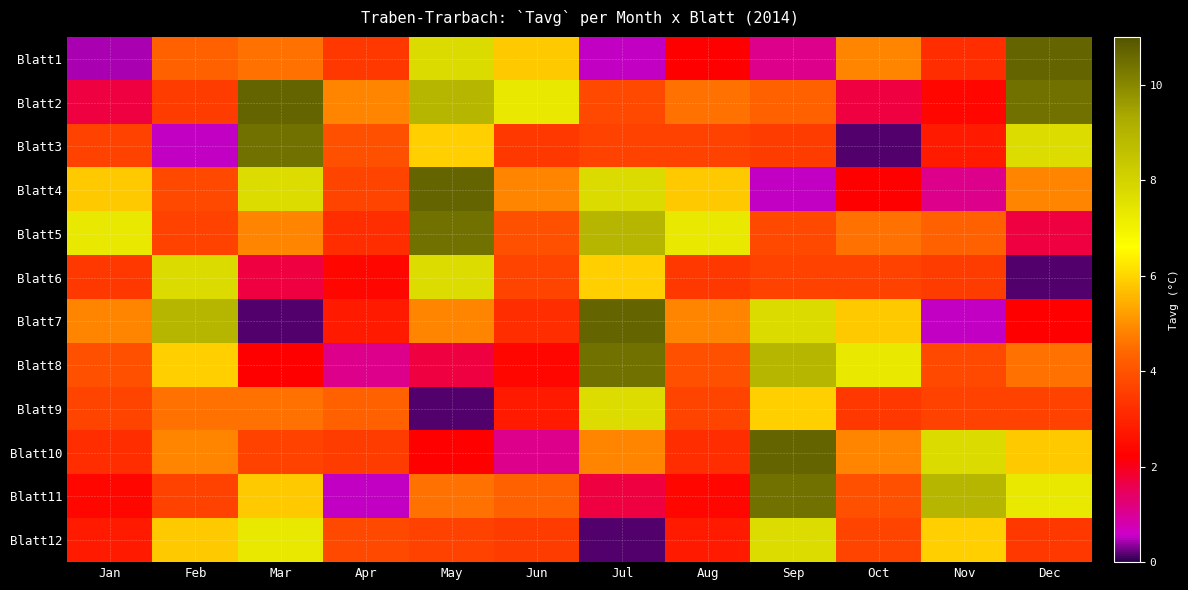

List the series in order of their peak value, highest first.

Blatt1, Blatt2, Blatt4, Blatt7, Blatt10, Blatt3, Blatt5, Blatt8, Blatt11, Blatt6, Blatt9, Blatt12